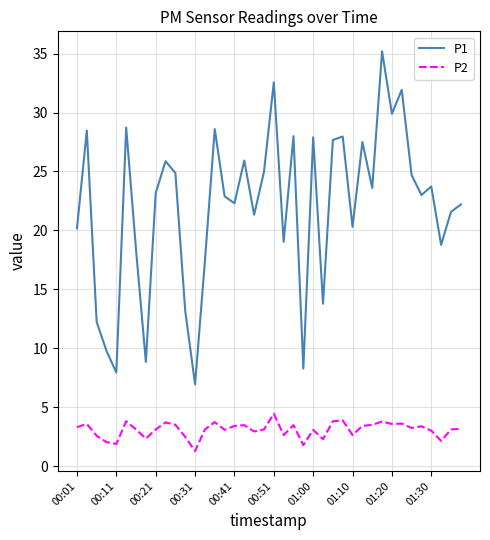

What is the difference between the maximum and minimum values in the P2 series?

3.2